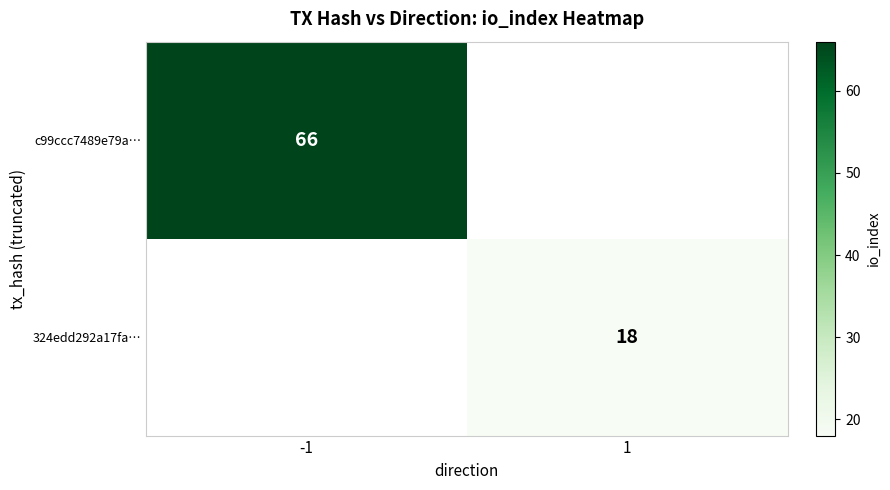

The value of c99ccc7489e79a… at -1 is 66. True or false?

True